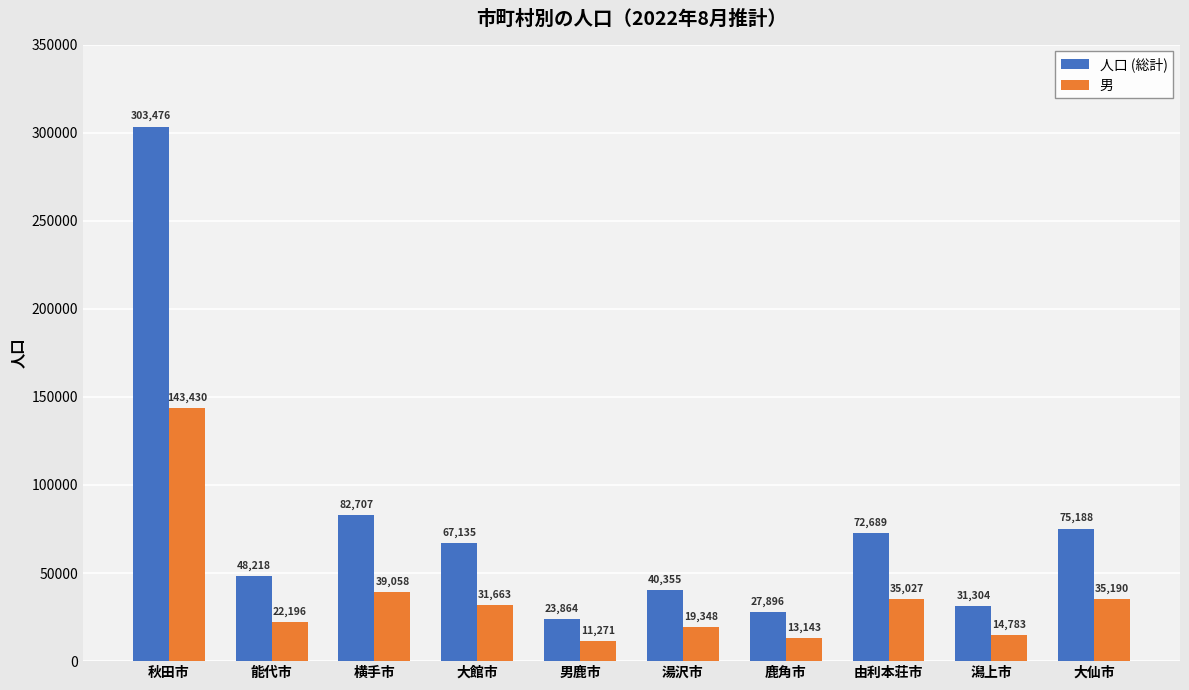

What is the sum of all 人口 (総計) values?

772832